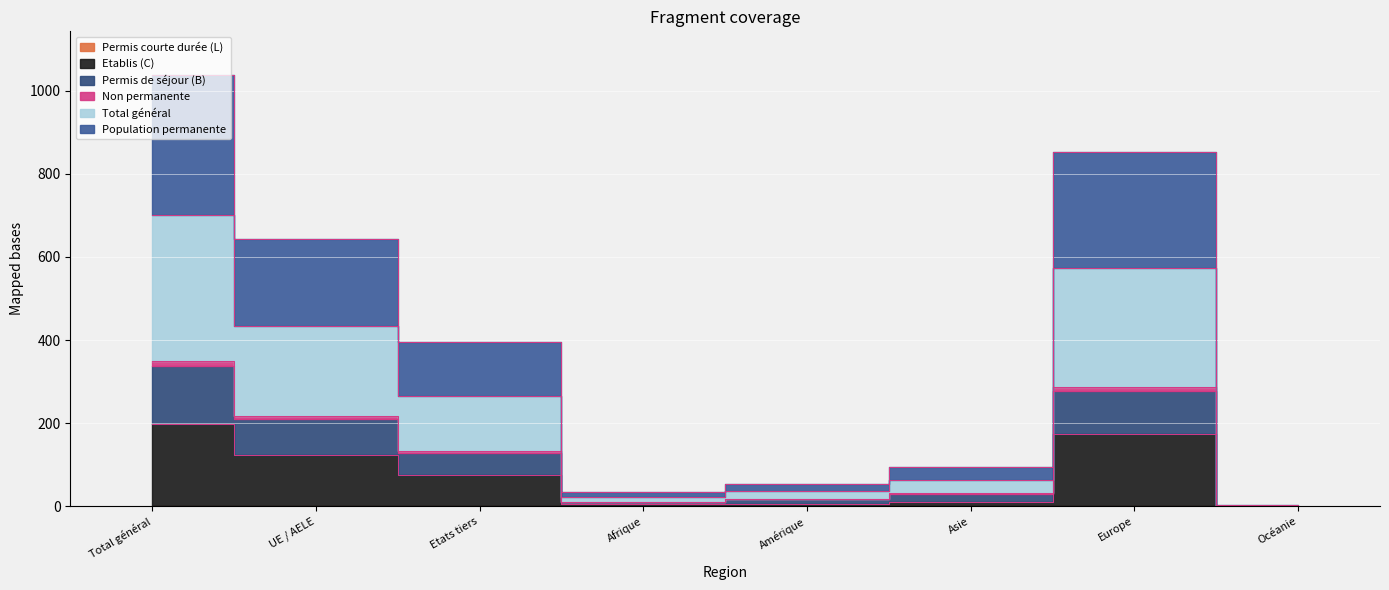

Reading left to right, extract all data points from this chart.

Permis de séjour (B) Total: Total général=350.0	UE / AELE=216.6	Etats tiers=133.4	Afrique=11.8	Amérique=18.1	Asie=32.3	Europe=286.3	Océanie=1.1
Etablis (C) Total: Total général=199.1	UE / AELE=124.6	Etats tiers=74.6	Afrique=5.0	Amérique=7.1	Asie=11.6	Europe=175.1	Océanie=0.3
Permis courte durée (L) Total: Total général=2.3	UE / AELE=1.0	Etats tiers=1.4	Afrique=0.1	Amérique=0.2	Asie=1.0	Europe=1.1	Océanie=0.0
Total général: Total général=700.0	UE / AELE=433.2	Etats tiers=266.8	Afrique=23.7	Amérique=36.2	Asie=64.6	Europe=572.6	Océanie=2.2
Population permanente Total: Total général=338.7	UE / AELE=210.4	Etats tiers=128.3	Afrique=11.7	Amérique=17.4	Asie=29.3	Europe=278.7	Océanie=1.1